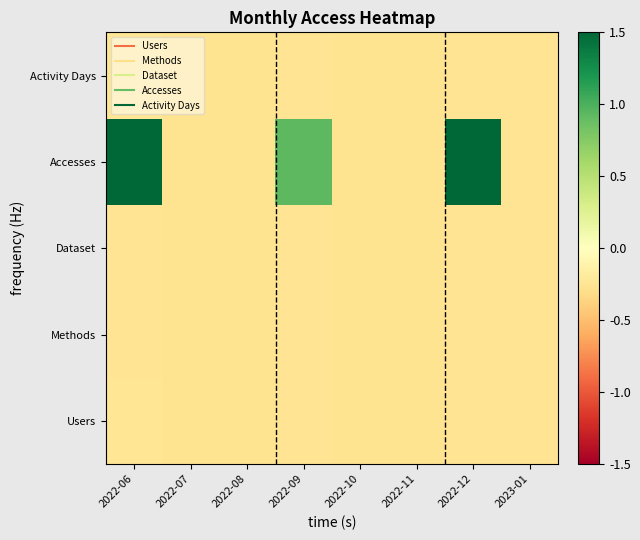

What is the difference between the highest and lowest values at 2022-06?

5.0